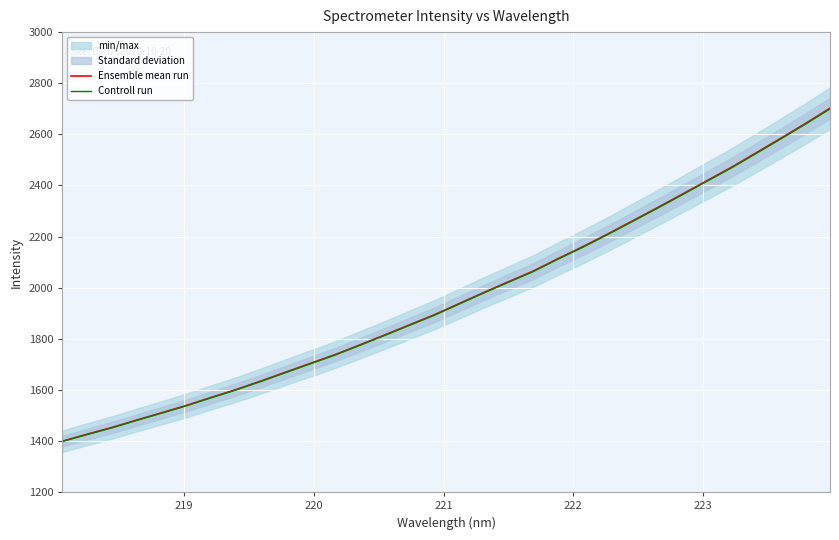

List the series in order of their peak value, lowest first.

Controll run, Ensemble mean run